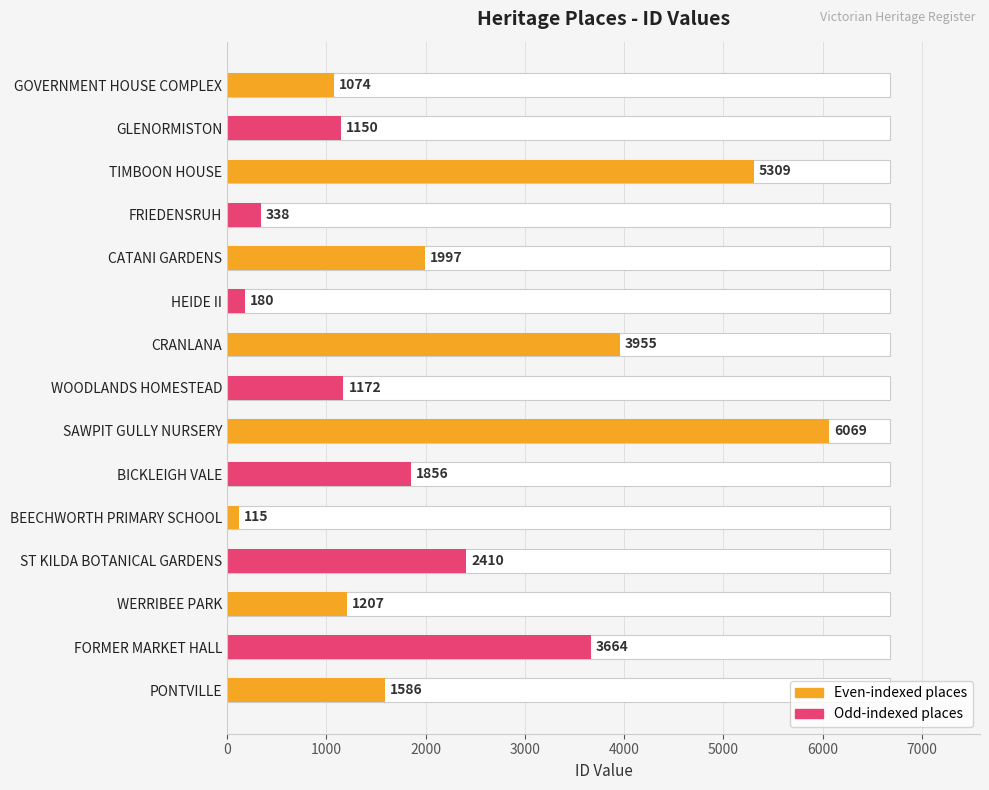

What position from the left is FRIEDENSRUH?

4